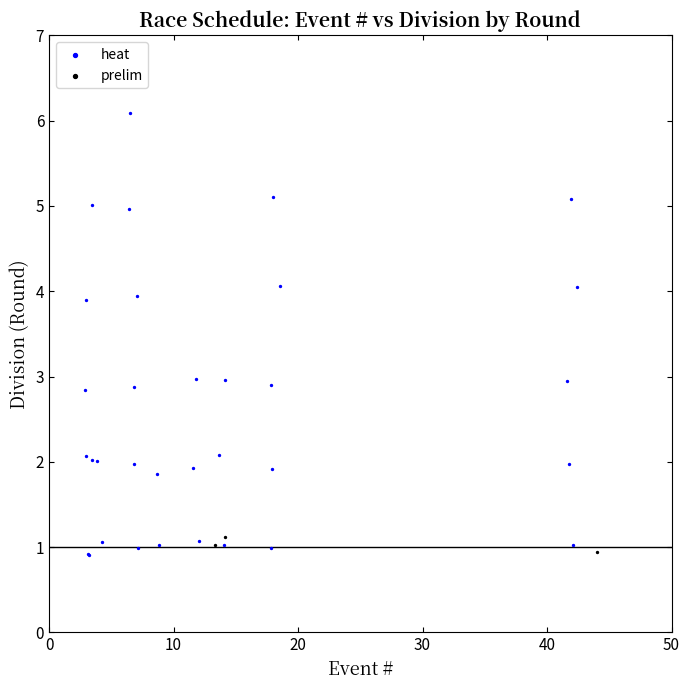

Which series contains the highest Y value?

heat